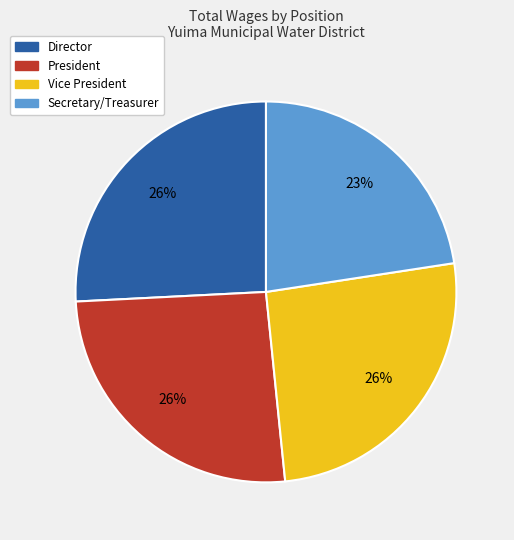

Which category has the smallest portion of the pie?

Secretary/Treasurer